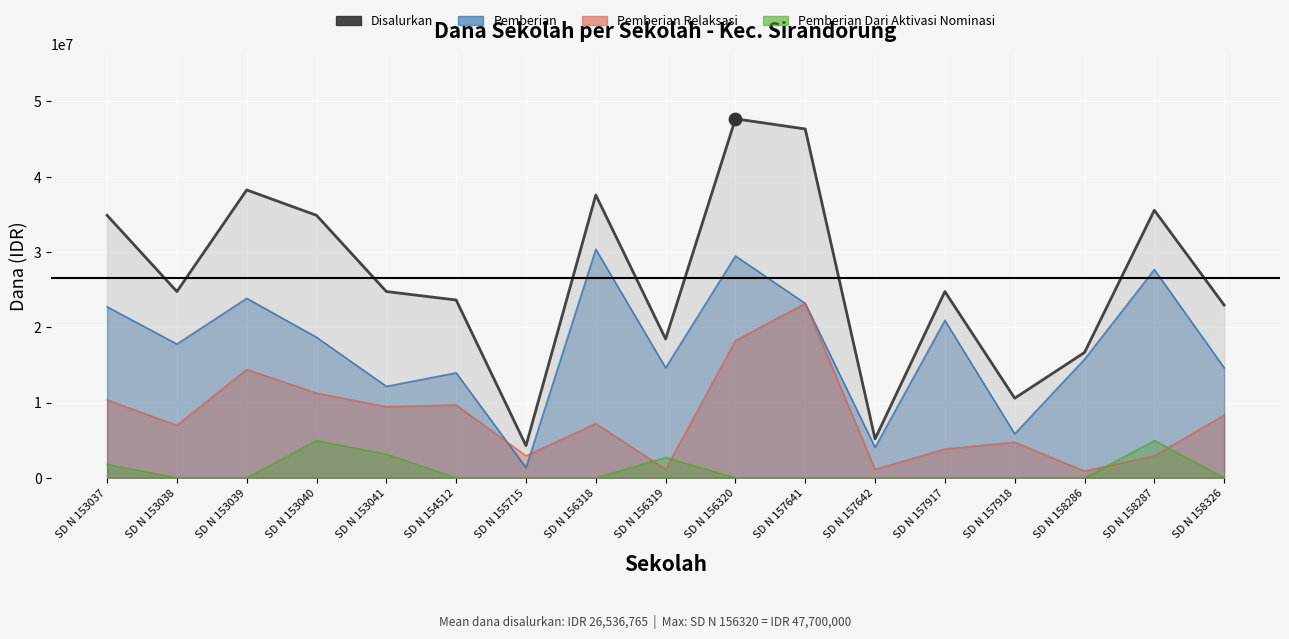

What is the change in value from SD N 156319 to SD N 157917?

+6300000